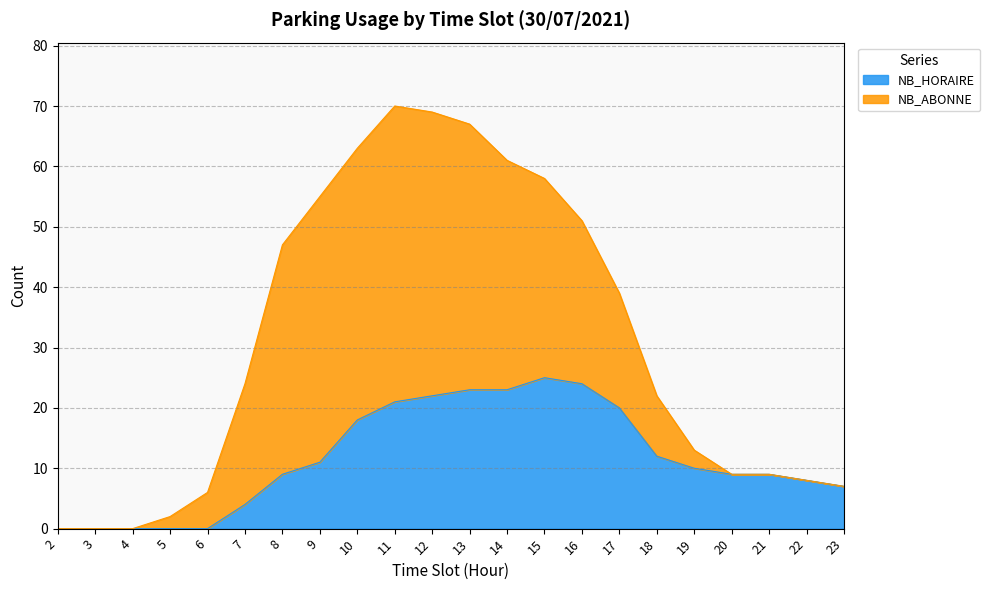

Rank the categories by value from highest to lowest.

15, 16, 13, 14, 12, 11, 17, 10, 18, 9, 19, 8, 20, 21, 22, 23, 7, 2, 3, 4, 5, 6